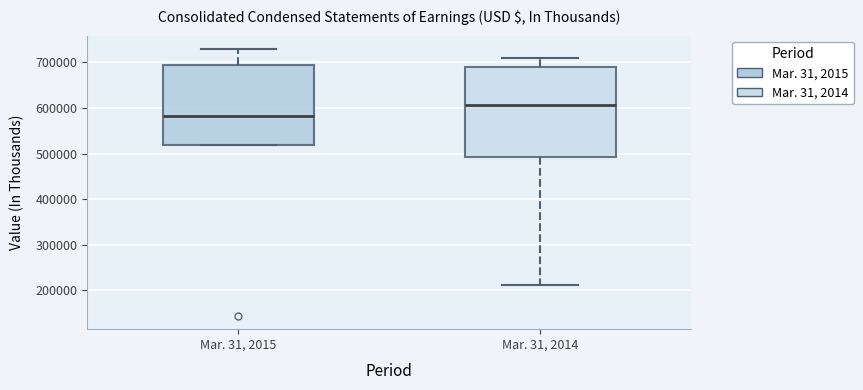

Which box has the highest median line?

Mar. 31, 2014